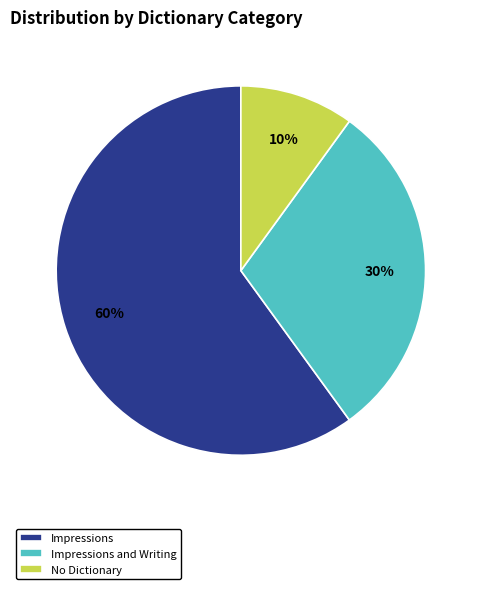

What percentage is the Impressions slice, to the nearest percent?

60%